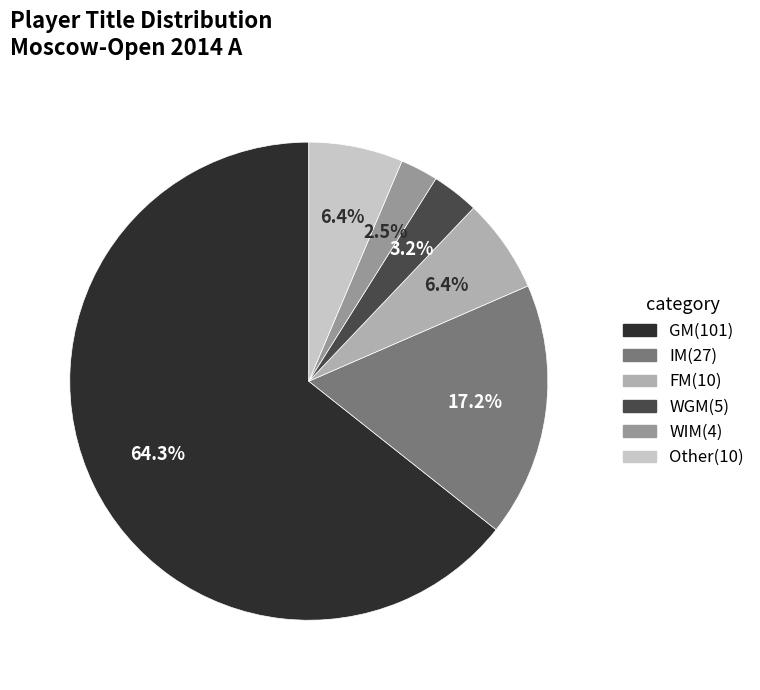

Which has a higher value, GM or IM?

GM